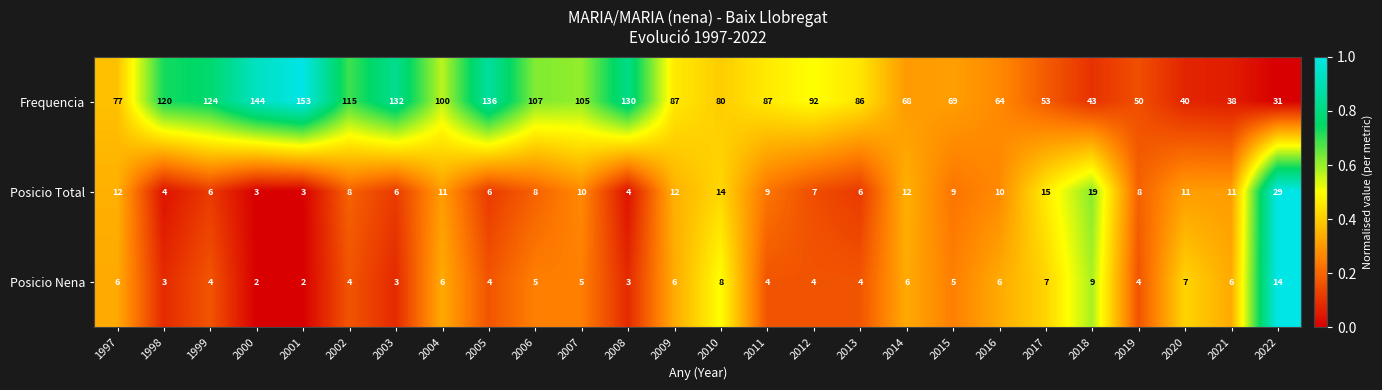

Which label corresponds to the largest value in the chart?

2001